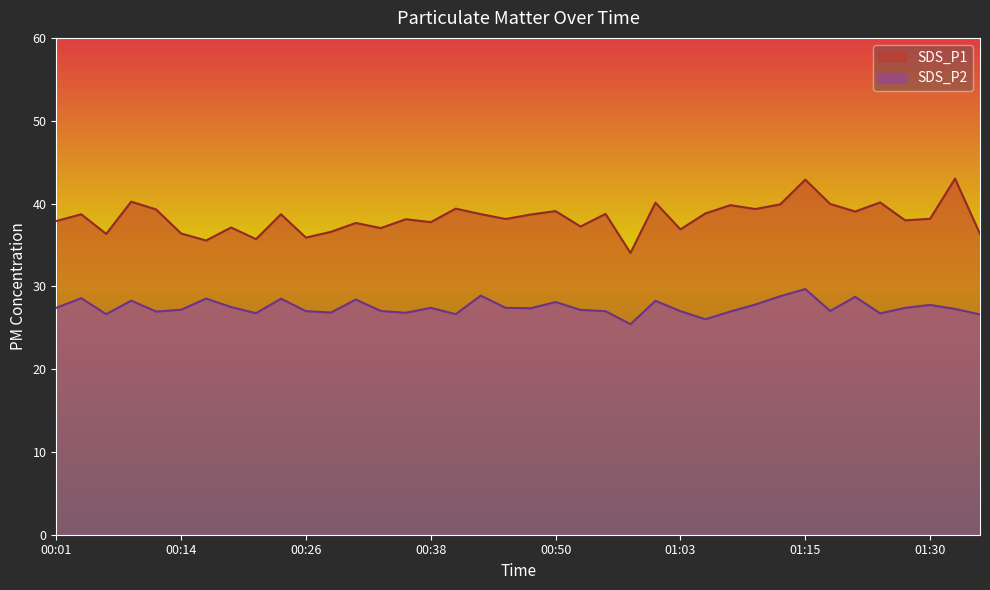

What is the smallest value displayed?

25.4